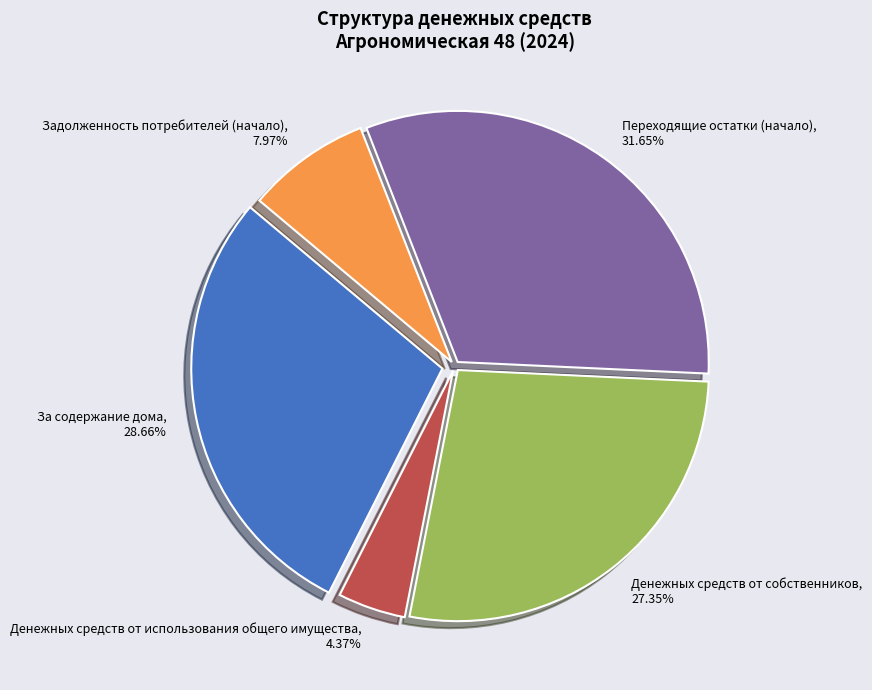

What percentage do Денежных средств от использования общего имущества and За содержание дома together represent?

33.0%